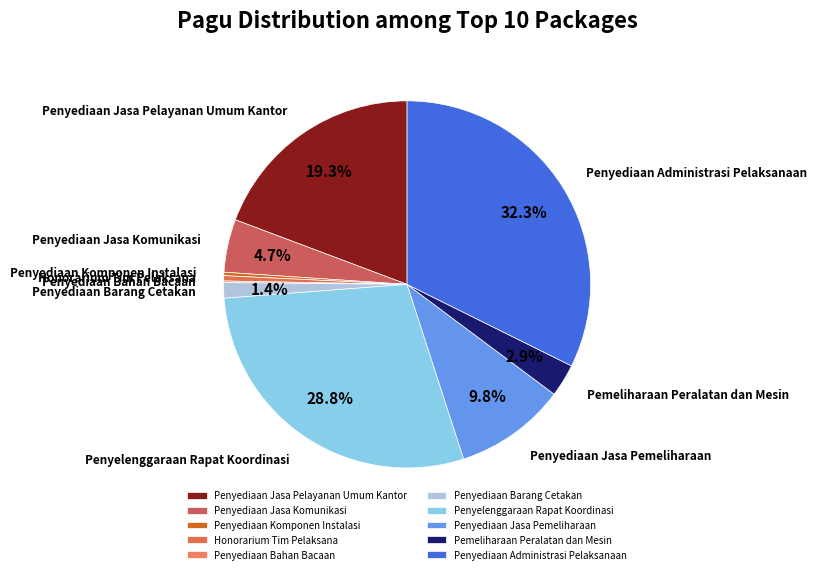

To the nearest percent, what is the average slice percentage?

10%